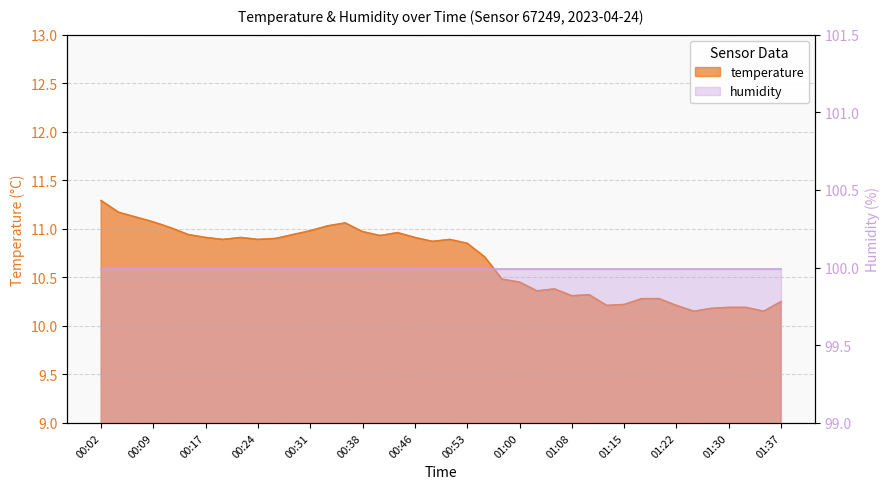

Rank the categories by value from highest to lowest.

00:02, 00:04, 00:07, 00:09, 00:36, 00:34, 00:12, 00:31, 00:38, 00:43, 00:14, 00:29, 00:41, 00:17, 00:21, 00:46, 00:26, 00:19, 00:24, 00:51, 00:48, 00:53, 00:55, 00:58, 01:00, 01:05, 01:03, 01:10, 01:08, 01:17, 01:20, 01:37, 01:15, 01:13, 01:22, 01:30, 01:32, 01:27, 01:25, 01:35